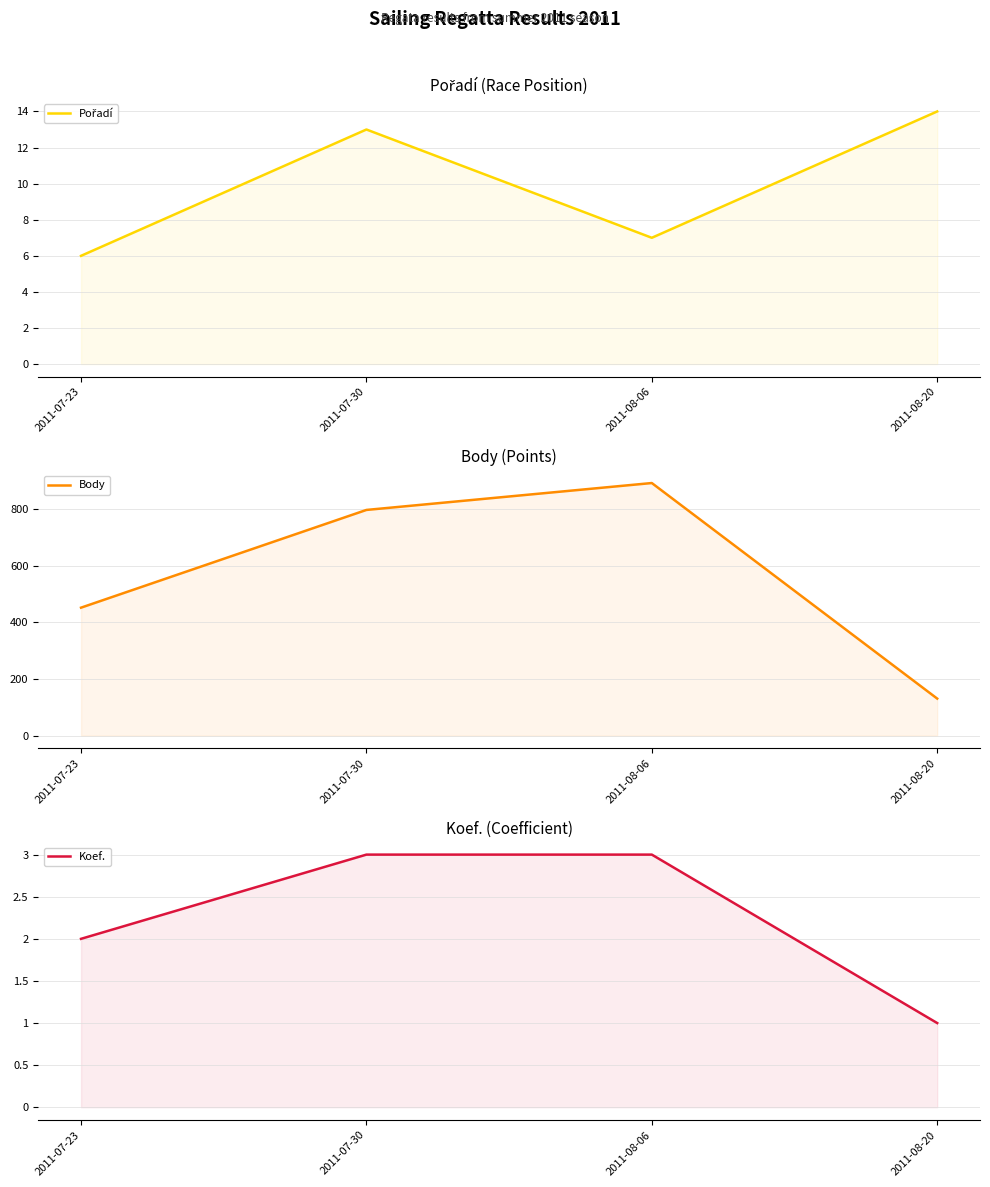

True or false: Body and Koef. cross at least once.

False